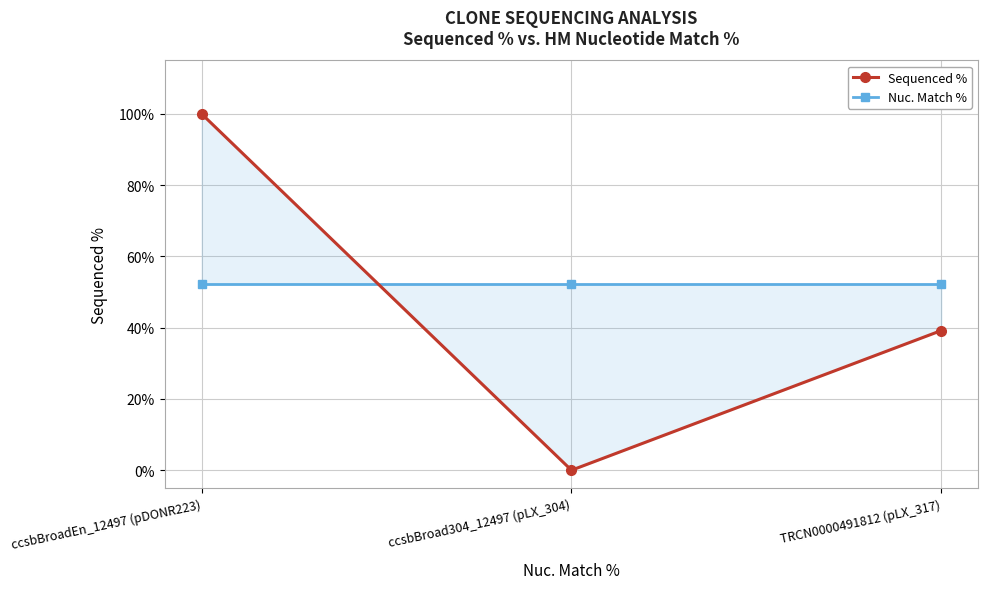

What is the approximate value of Nuc. Match % at TRCN0000491812 (pLX_317)?

52.2